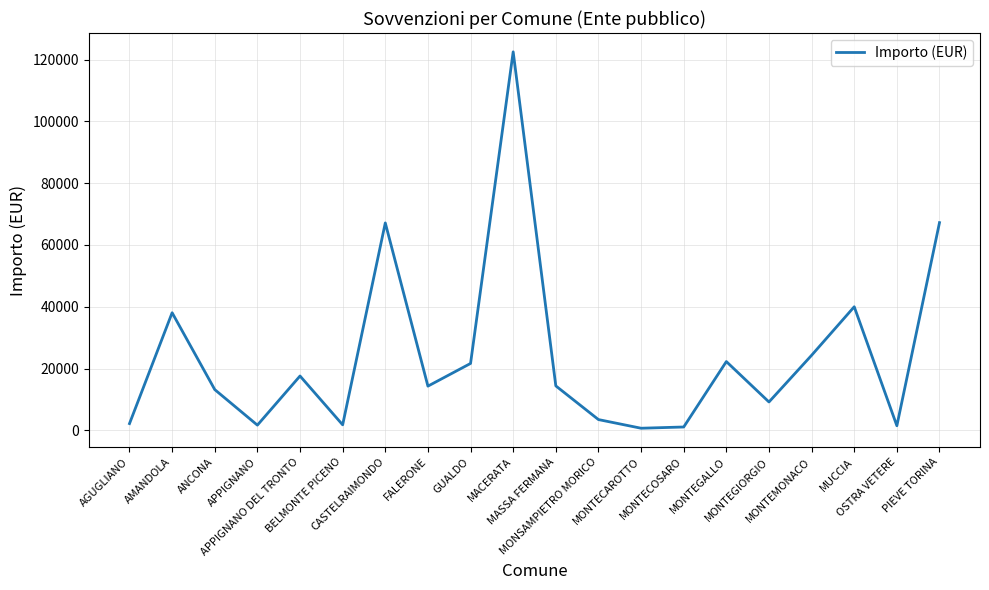

How many lines are shown in the chart?

1